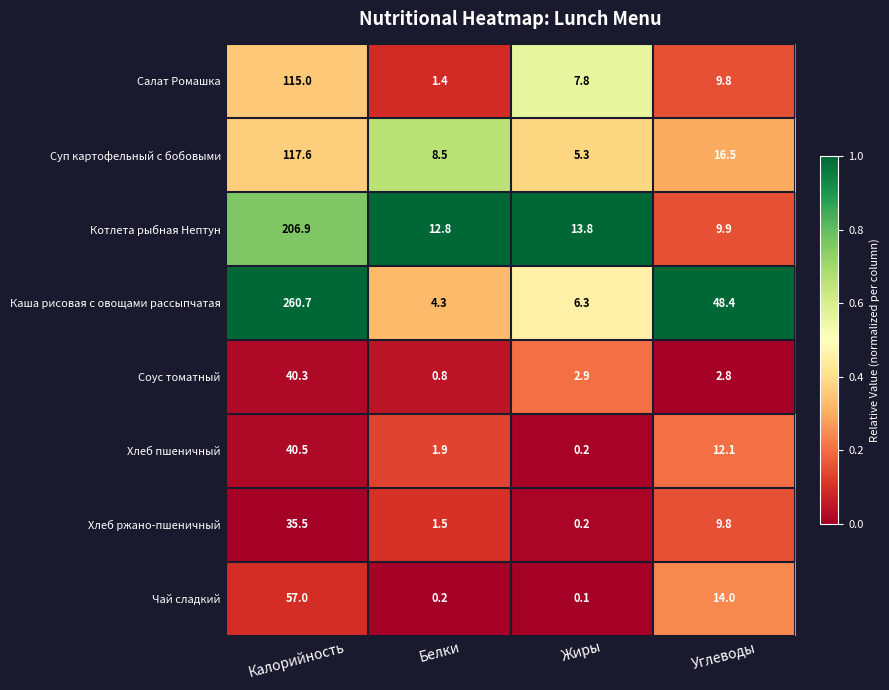

What is the average value of the Чай сладкий series?

17.8